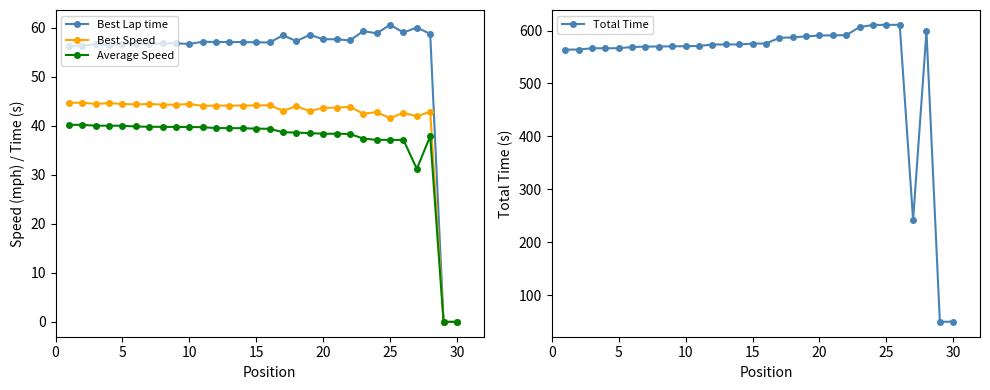

True or false: Best Speed and Average Speed intersect in this chart.

False